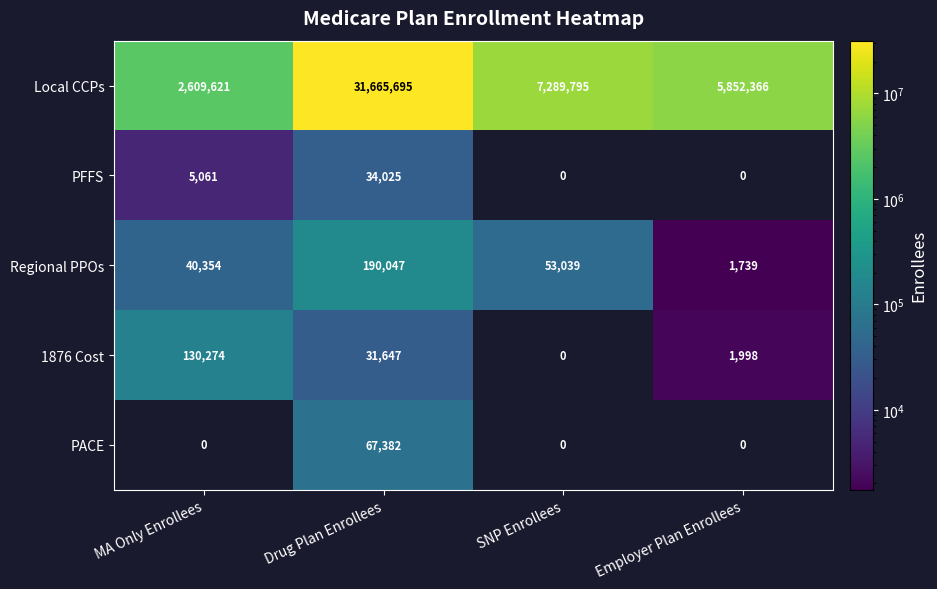

Reading left to right, list all the values displayed in this chart.

Local CCPs: MA Only Enrollees=2609621	Drug Plan Enrollees=31665695	SNP Enrollees=7289795	Employer Plan Enrollees=5852366
PFFS: MA Only Enrollees=5061	Drug Plan Enrollees=34025	SNP Enrollees=0	Employer Plan Enrollees=0
Regional PPOs: MA Only Enrollees=40354	Drug Plan Enrollees=190047	SNP Enrollees=53039	Employer Plan Enrollees=1739
1876 Cost: MA Only Enrollees=130274	Drug Plan Enrollees=31647	SNP Enrollees=0	Employer Plan Enrollees=1998
PACE: MA Only Enrollees=0	Drug Plan Enrollees=67382	SNP Enrollees=0	Employer Plan Enrollees=0